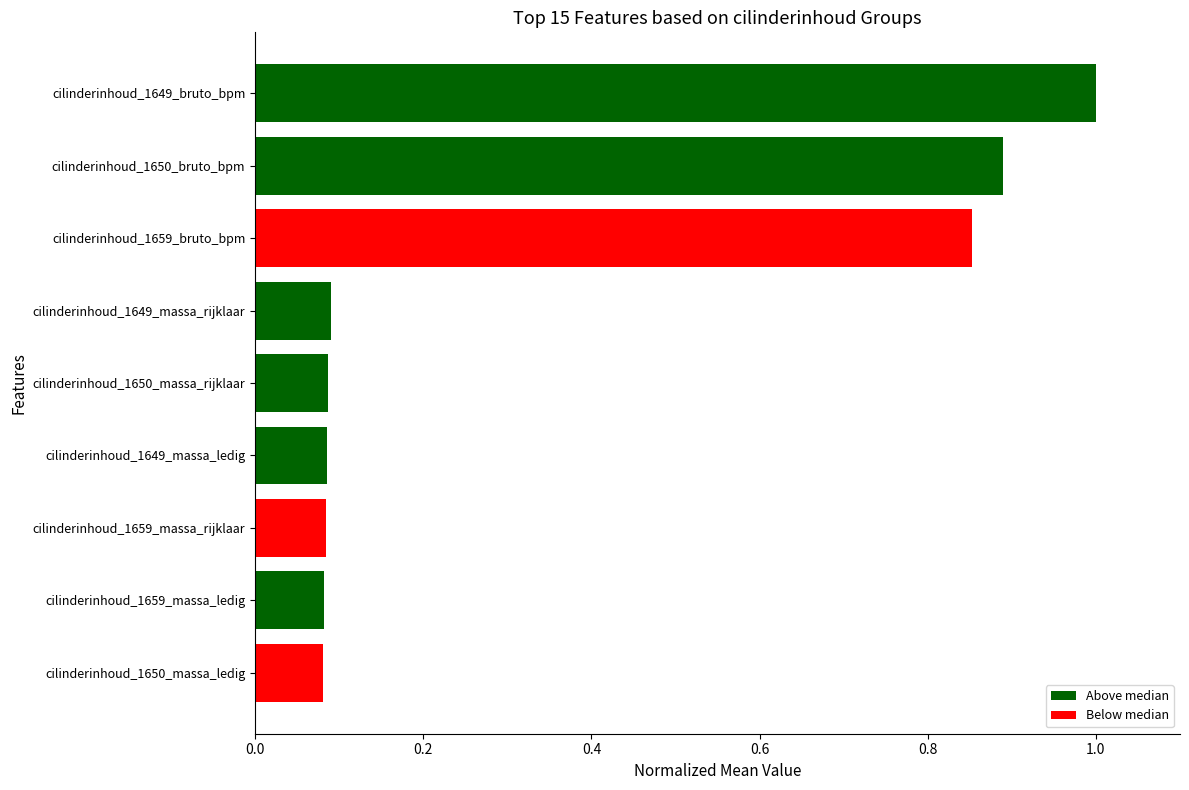

At which category does the chart reach its peak across all series?

cilinderinhoud_1649_bruto_bpm